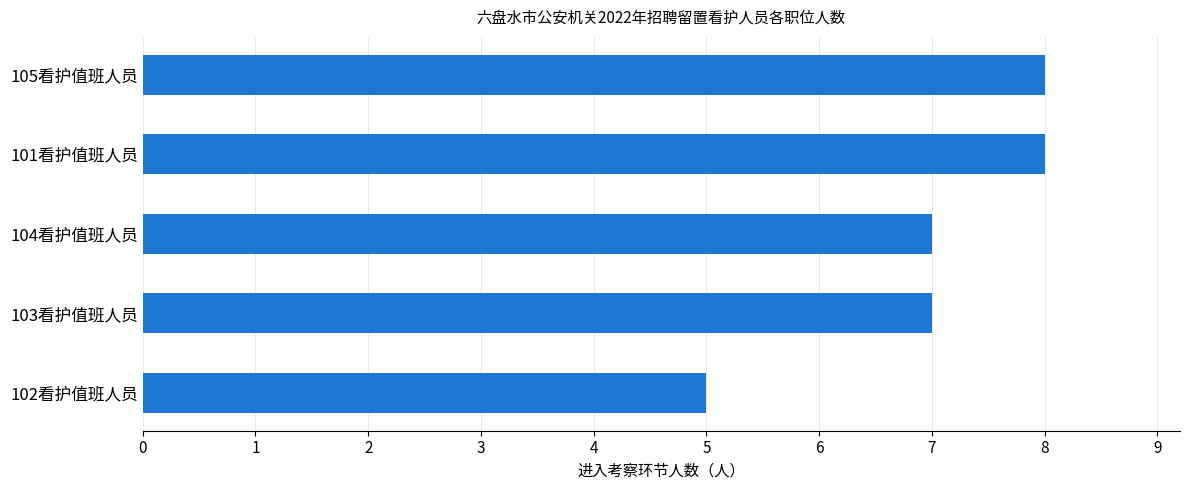

What is the greatest value displayed?

8